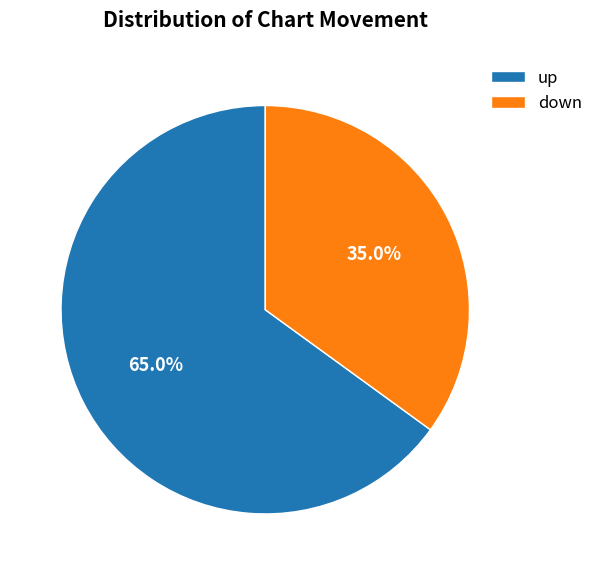

To the nearest percent, what is the difference between the largest and smallest slice percentages?

30%